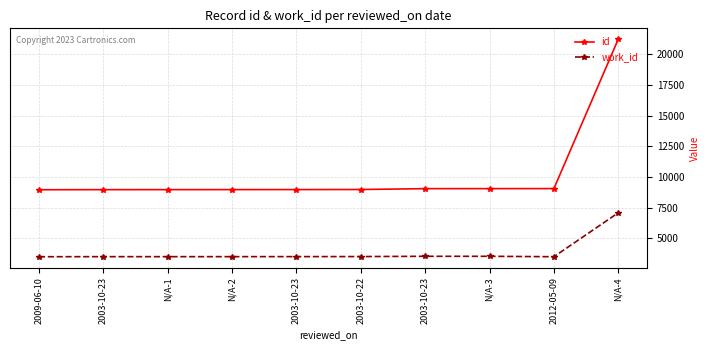

How many lines are shown in the chart?

2